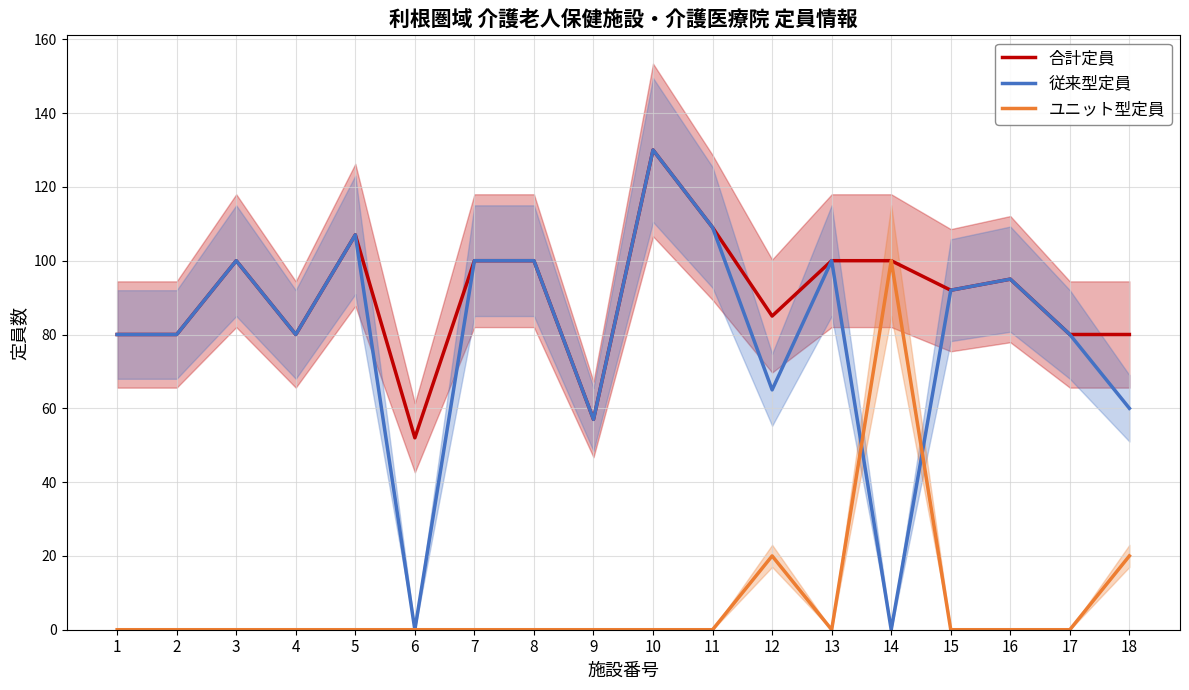

Reading left to right, list all the values displayed in this chart.

合計定員: 80	80	100	80	107	52	100	100	57	130	109	85	100	100	92	95	80	80
従来型定員: 80	80	100	80	107	0	100	100	57	130	109	65	100	0	92	95	80	60
ユニット型定員: 0	0	0	0	0	0	0	0	0	0	0	20	0	100	0	0	0	20